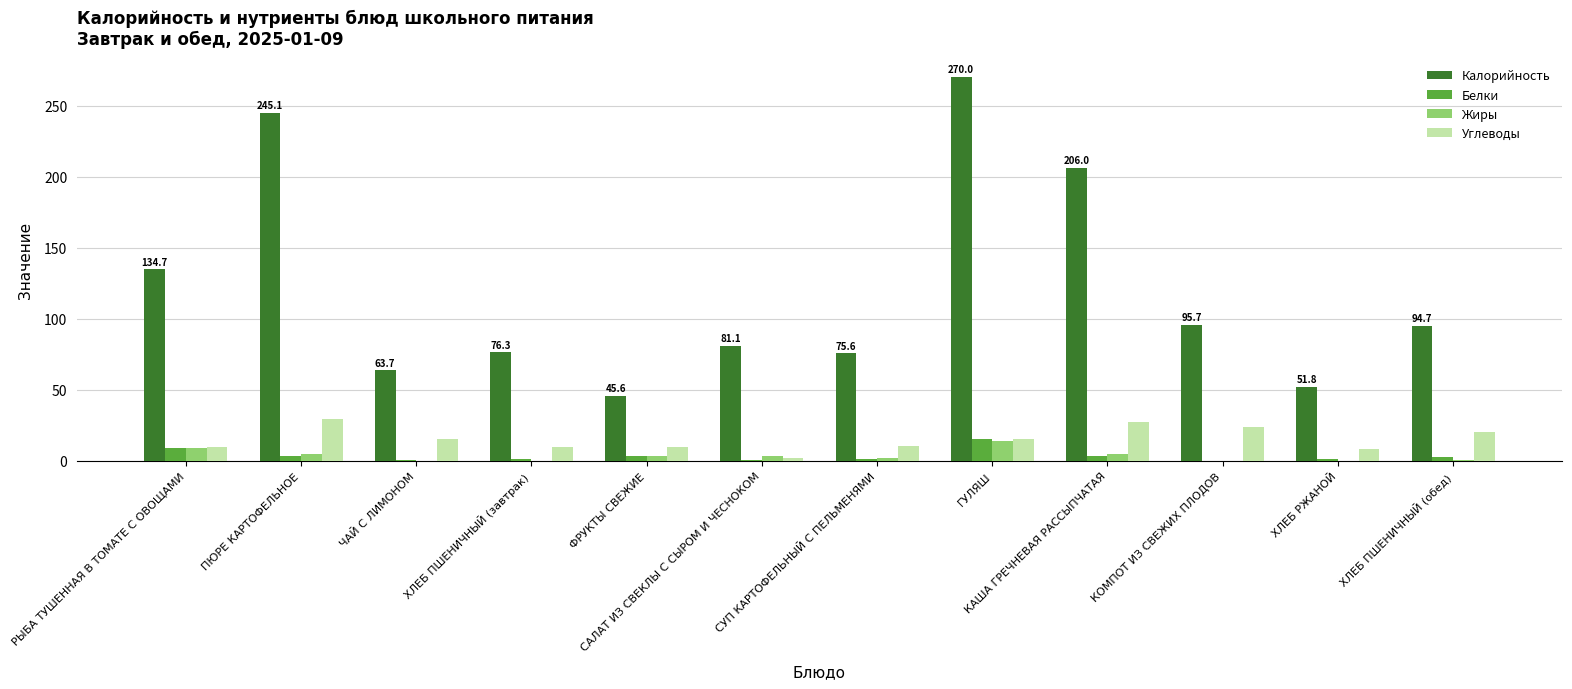

Are the bars grouped side by side (vs. stacked)?

Yes